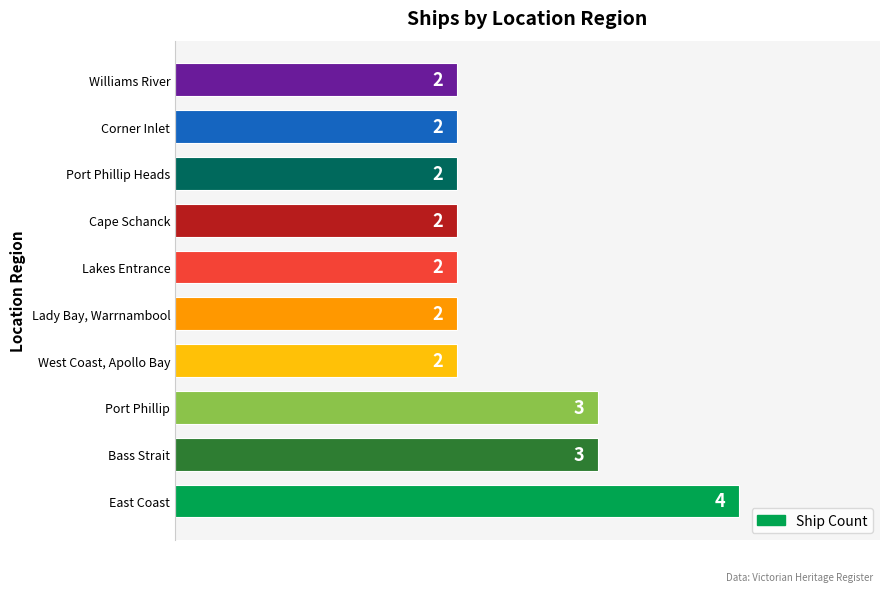

What is the difference between the second highest and second lowest values?

1